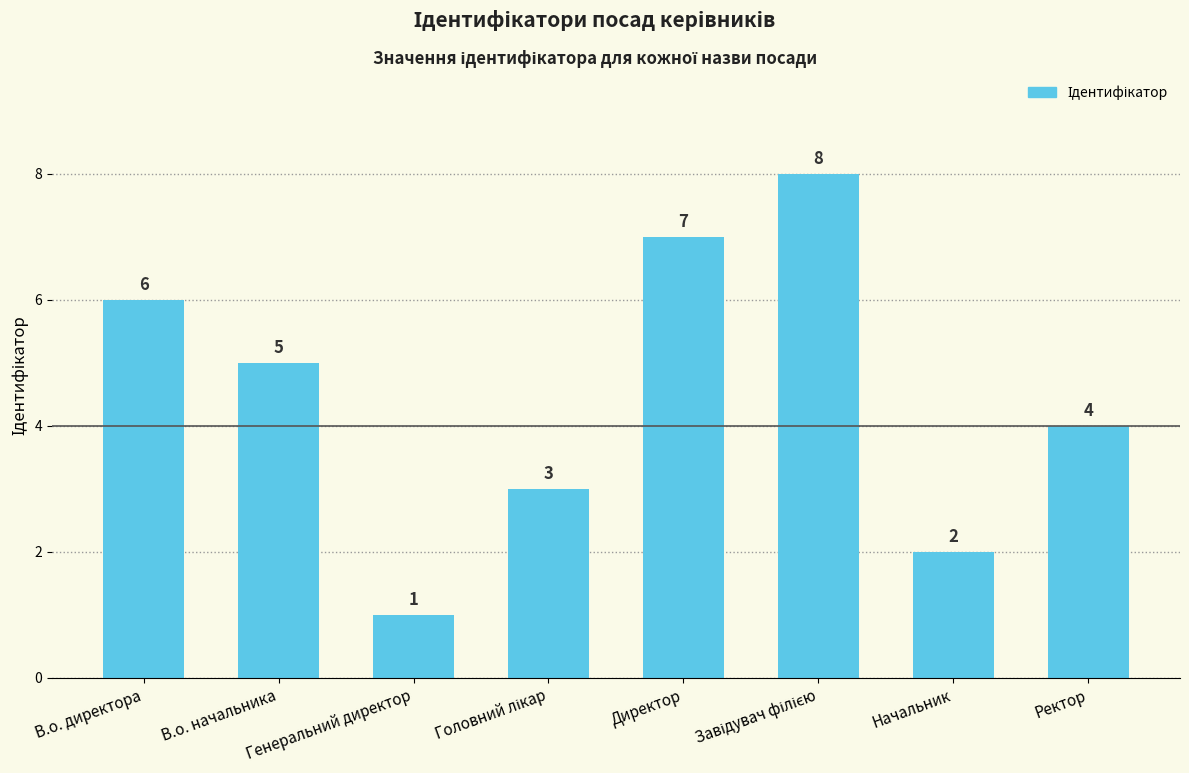

The chart shows a value of 6 at Ректор. True or false?

False